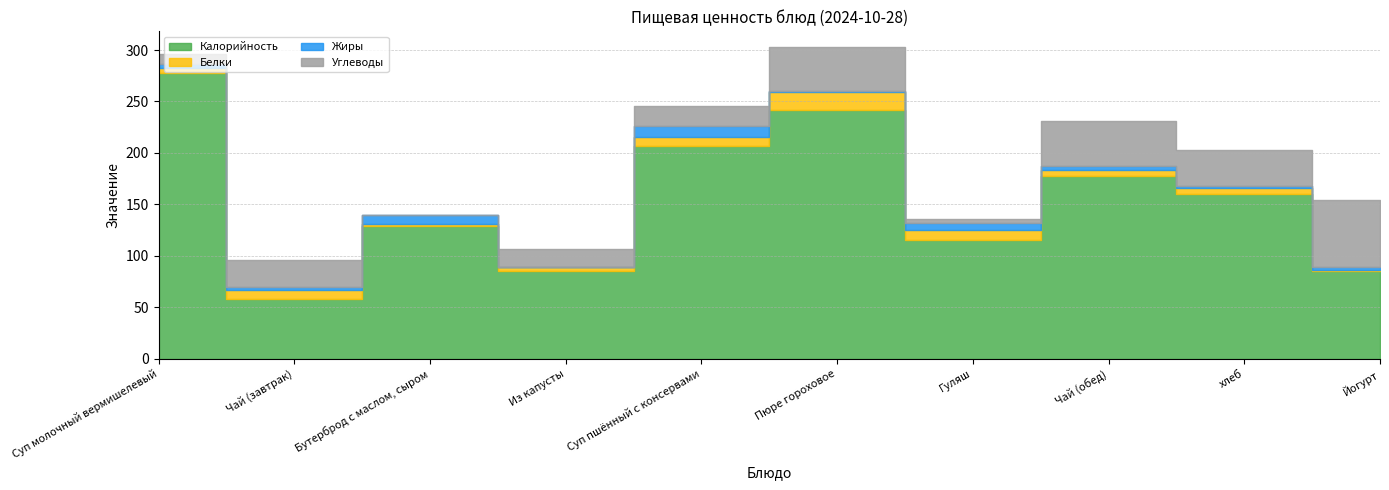

How many distinct data groups are displayed?

4